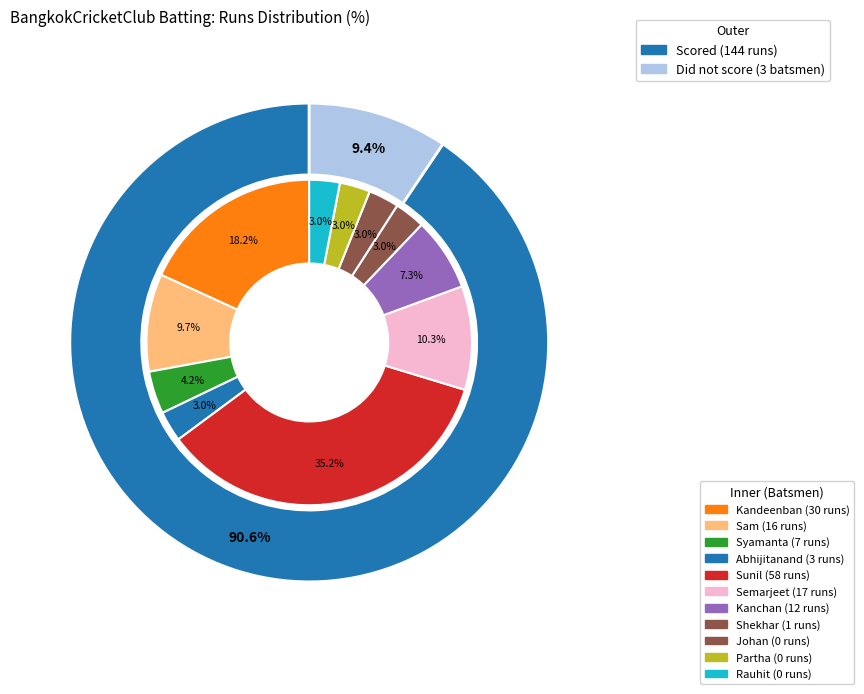

Count the number of slices in the pie.

11